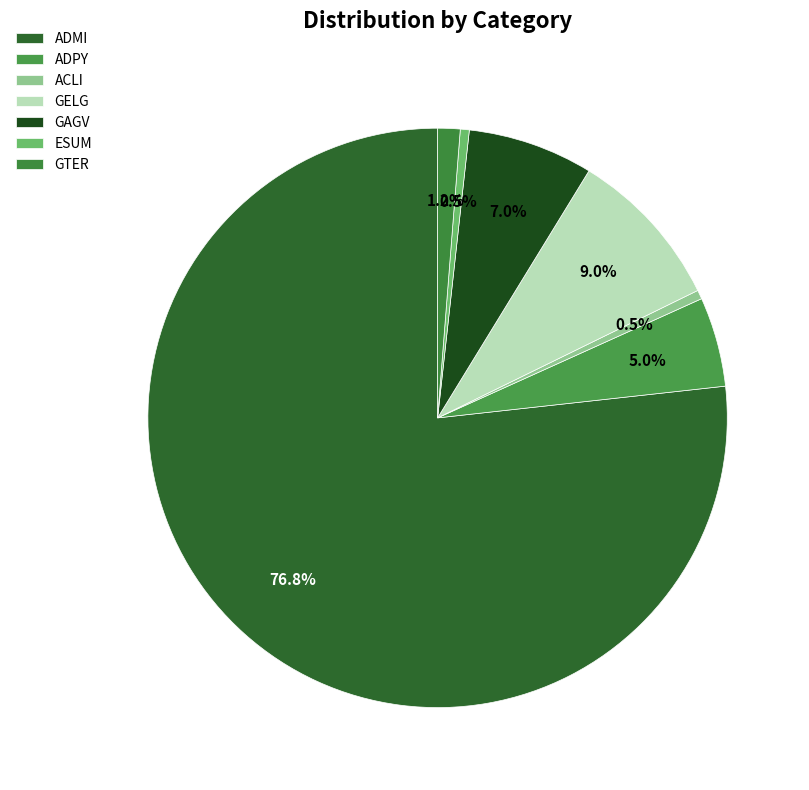

What percentage do GTER and ADMI together represent?

78.0%